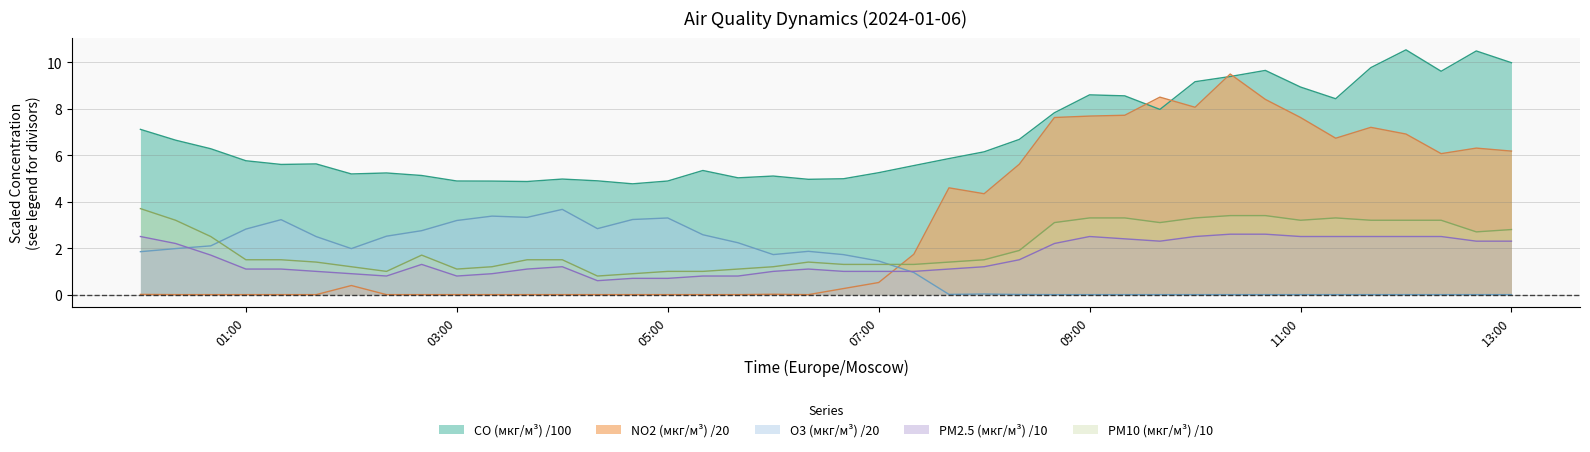

Which series has the widest spread of values?

NO2 (мкг/м³) /20